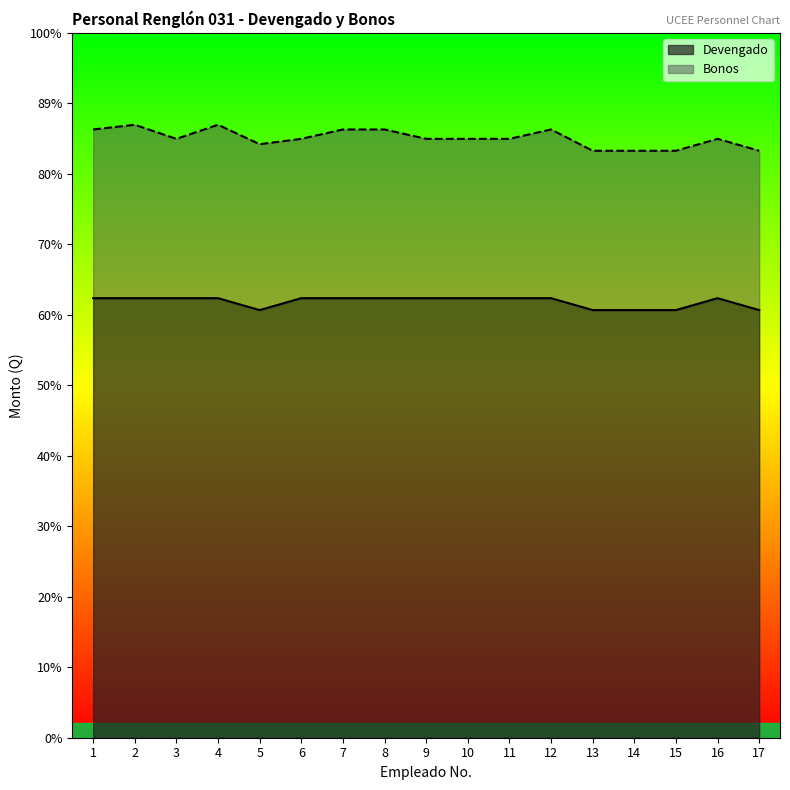

Reading left to right, transcribe all the data shown in this chart.

1=2344.8	2=2344.8	3=2344.8	4=2344.8	5=2281.3	6=2344.8	7=2344.8	8=2344.8	9=2344.8	10=2344.8	11=2344.8	12=2344.8	13=2281.3	14=2281.3	15=2281.3	16=2344.8	17=2281.3